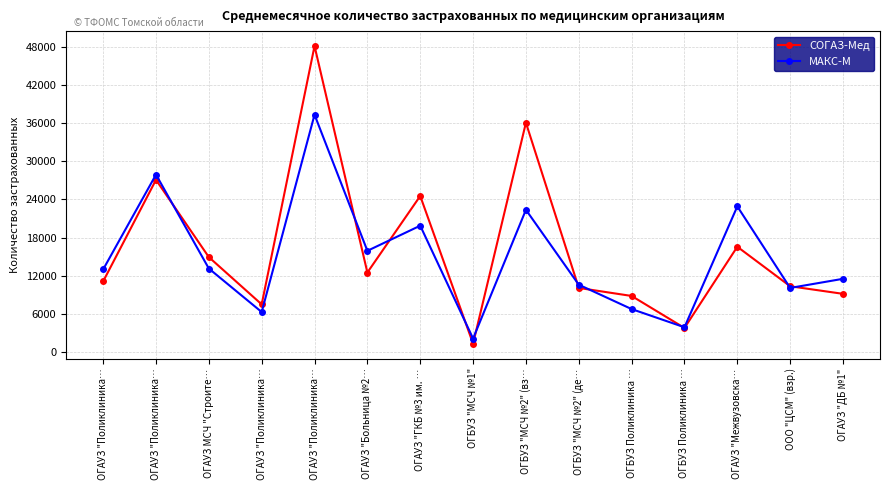

List the labels in order of МАКС-М value, smallest first.

ОГБУЗ "МСЧ №1", ОГБУЗ Поликлиника …, ОГАУЗ "Поликлиника…, ОГБУЗ Поликлиника …, ООО "ЦСМ" (взр.), ОГБУЗ "МСЧ №2" (де…, ОГАУЗ "ДБ №1", ОГАУЗ "Поликлиника…, ОГАУЗ МСЧ "Строите…, ОГАУЗ "Больница №2…, ОГАУЗ "ГКБ №3 им. …, ОГБУЗ "МСЧ №2" (вз…, ОГАУЗ "Межвузовска…, ОГАУЗ "Поликлиника…, ОГАУЗ "Поликлиника…